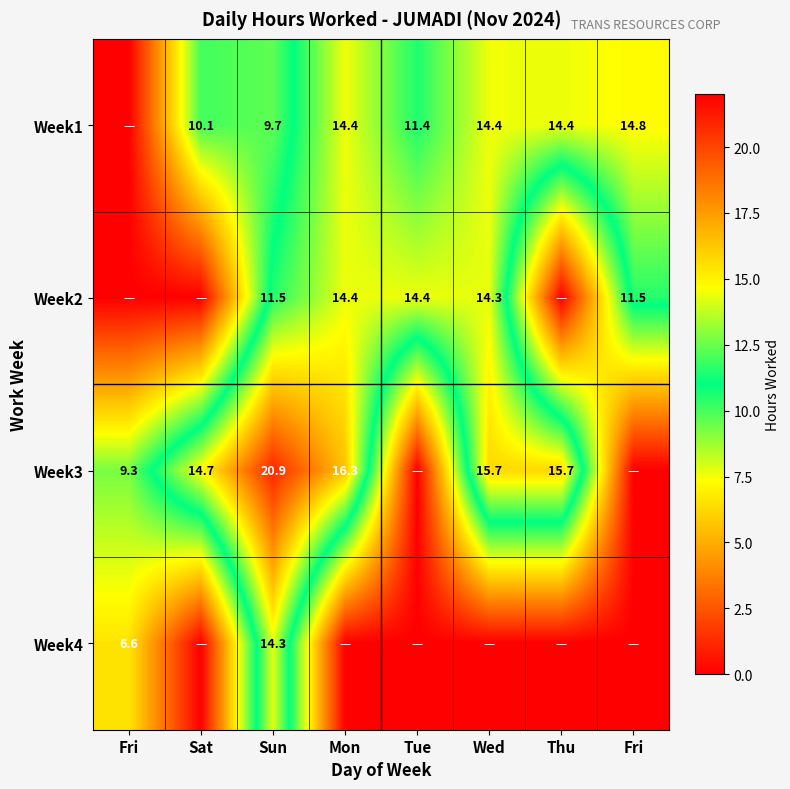

The Week1 series shows 17.7 at Tue. True or false?

False